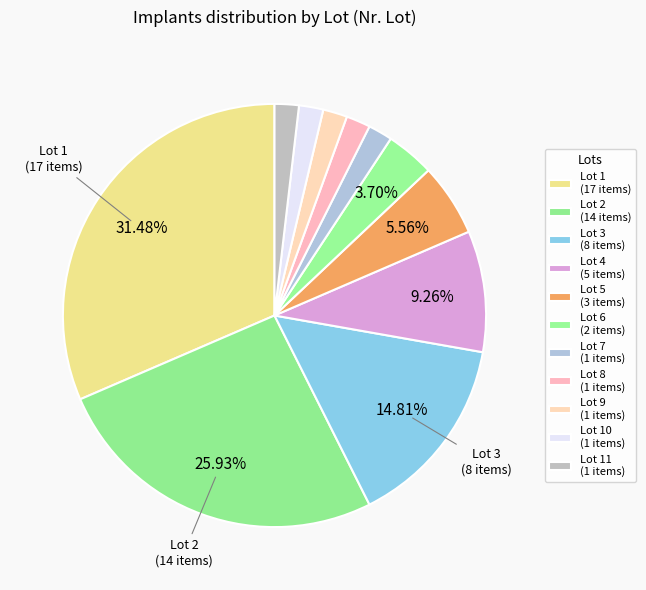

Rank the categories by value from lowest to highest.

Lot 7, Lot 8, Lot 9, Lot 10, Lot 11, Lot 6, Lot 5, Lot 4, Lot 3, Lot 2, Lot 1